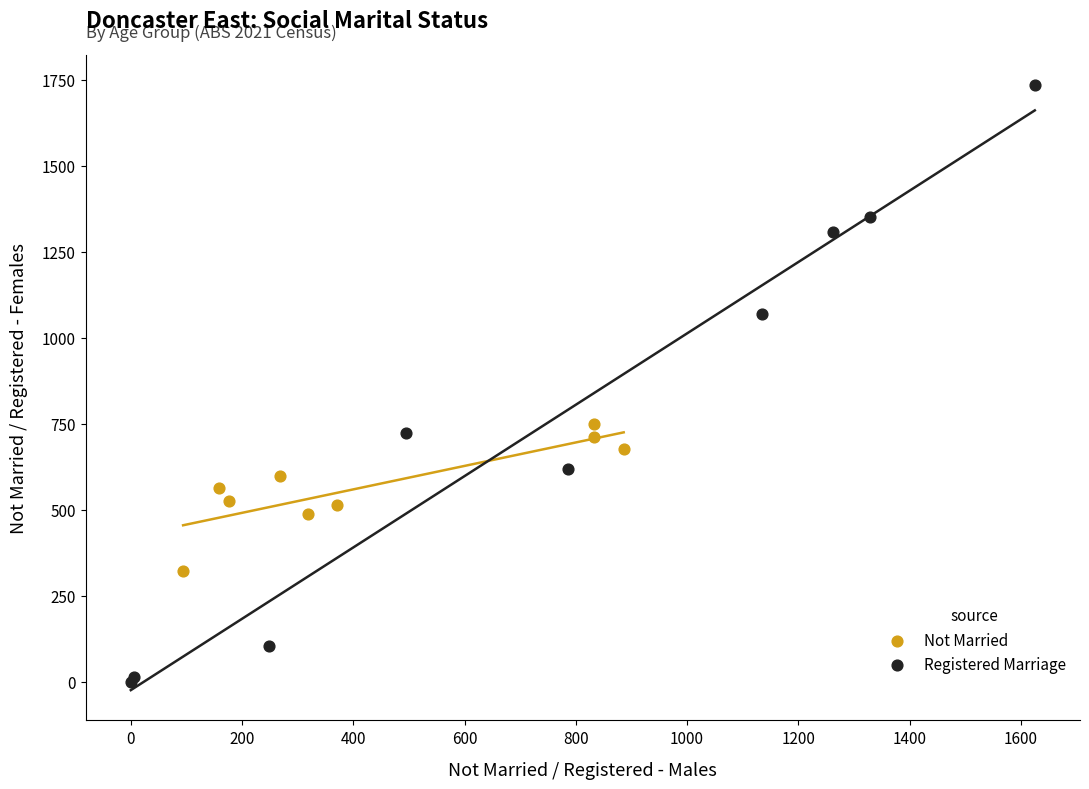

What are all the series names shown in the legend?

Not Married, Registered Marriage